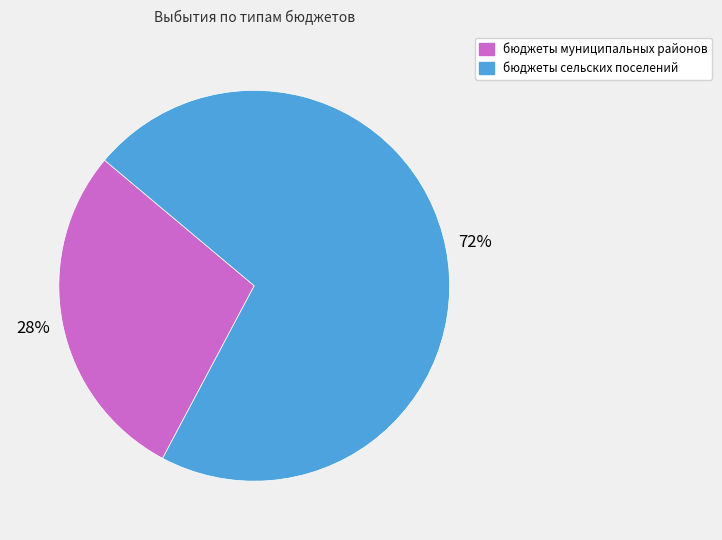

Between бюджеты муниципальных районов and бюджеты сельских поселений, which is larger?

бюджеты сельских поселений